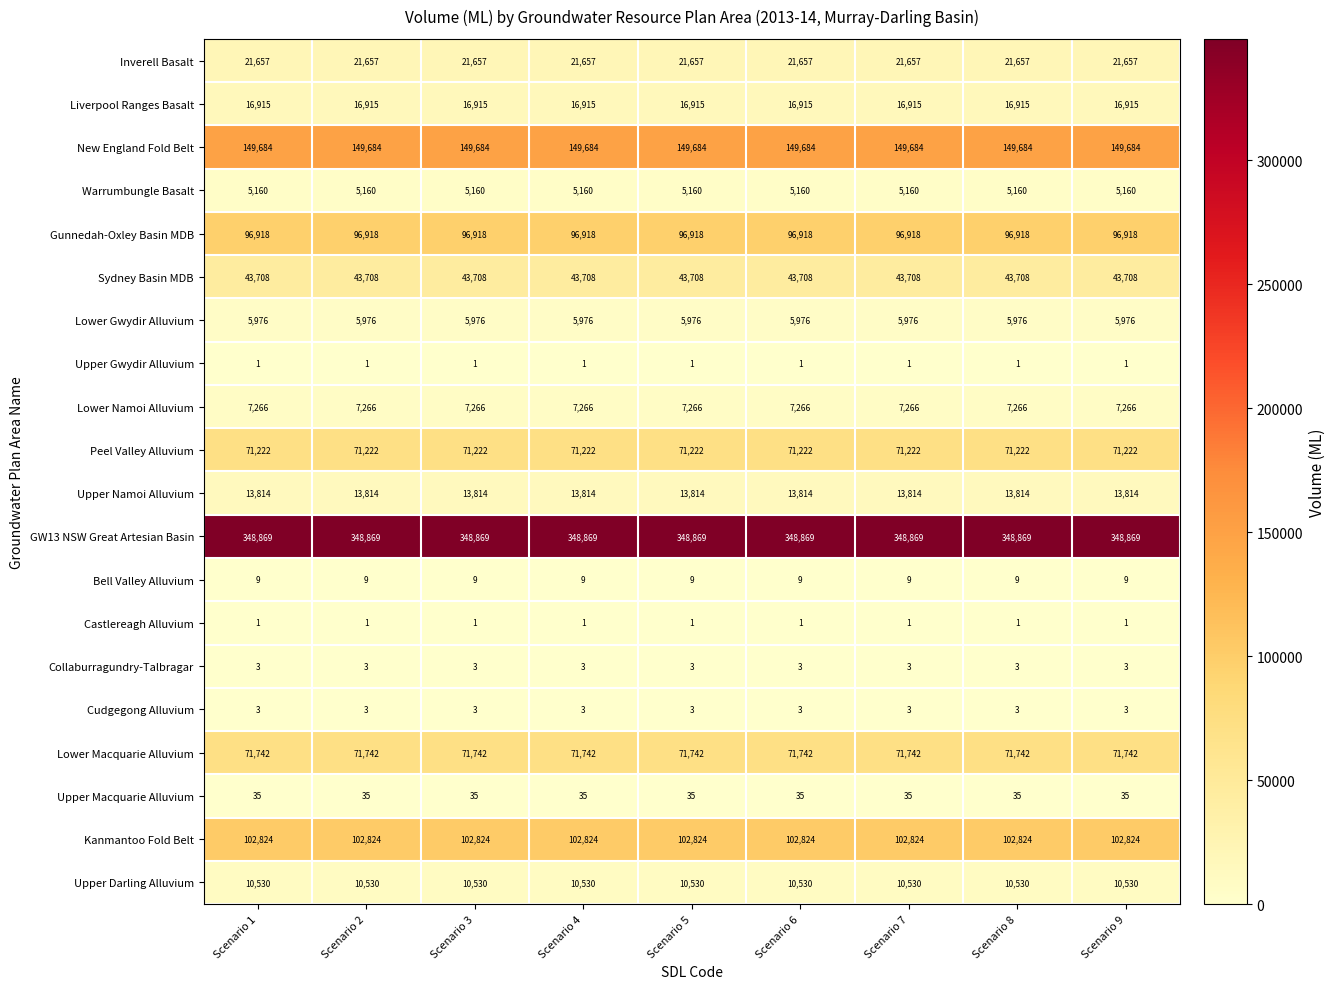

What is the average value of the New England Fold Belt series?

149684